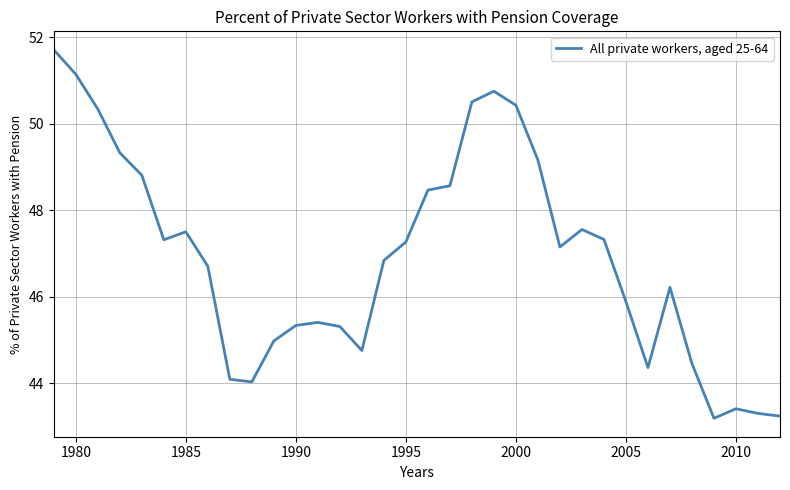

What is the minimum value shown in the chart?

43.2